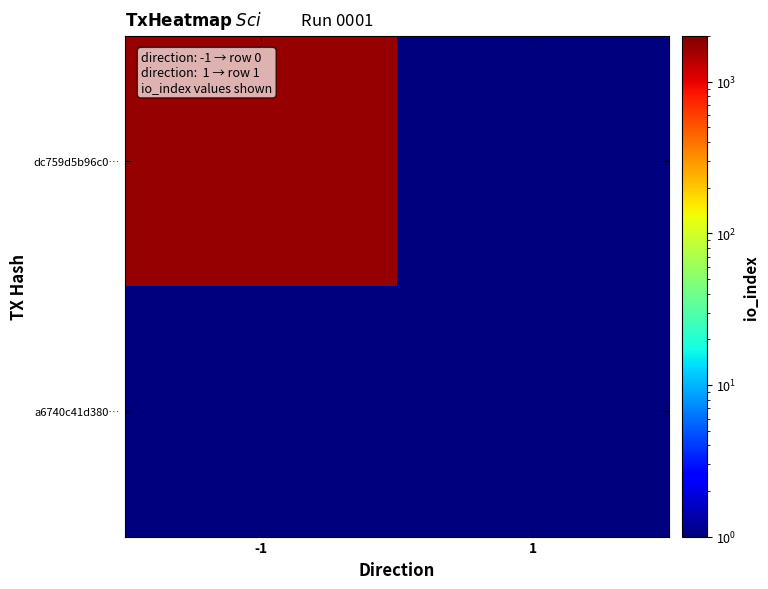

Rank the series by their average value, from lowest to highest.

a6740c41d380…, dc759d5b96c0…